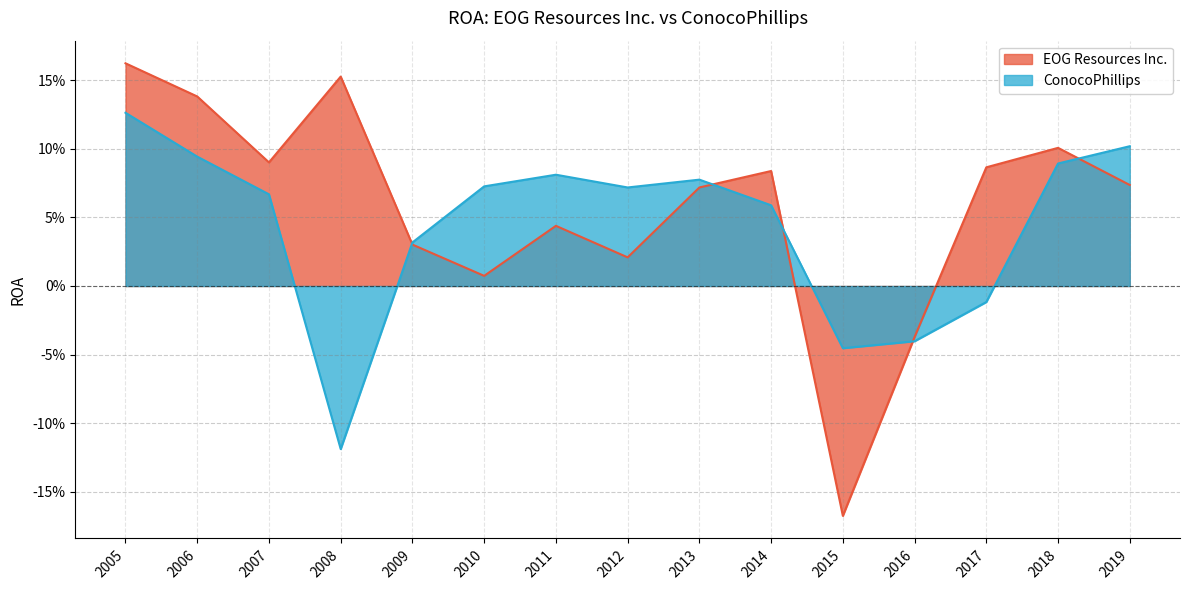

True or false: EOG Resources Inc. and ConocoPhillips intersect in this chart.

True